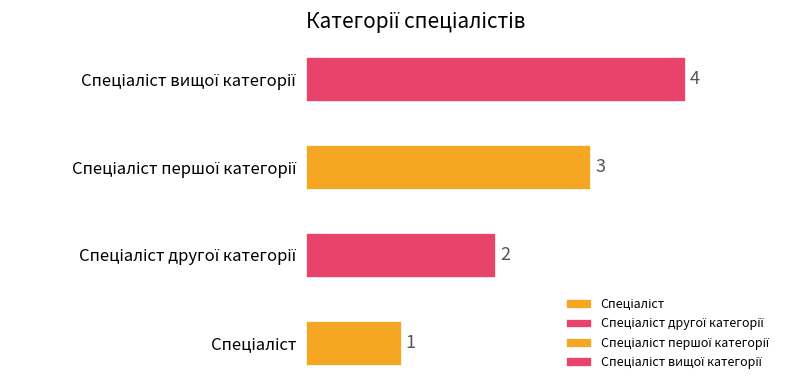

The chart shows a value of 2 at Спеціаліст другої категорії. True or false?

True